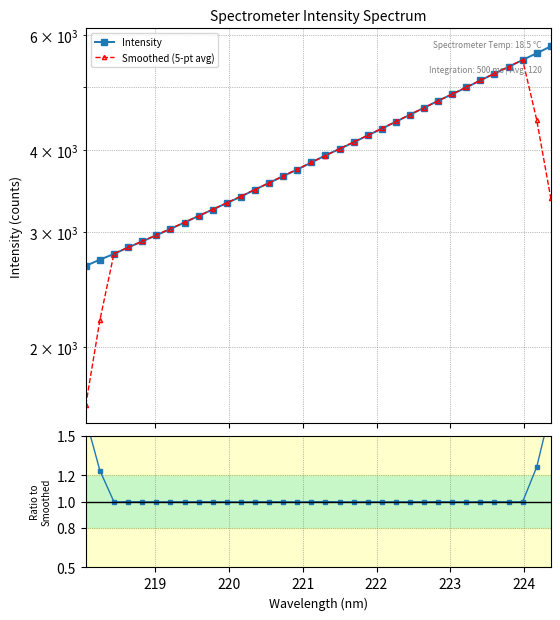

What is the highest value of the Intensity series?

5764.2